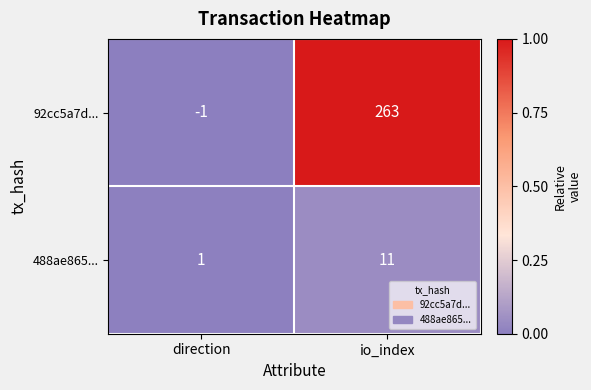

Reading right to left, list all the values displayed in this chart.

92cc5a7d...: io_index=263	direction=-1
488ae865...: io_index=11	direction=1